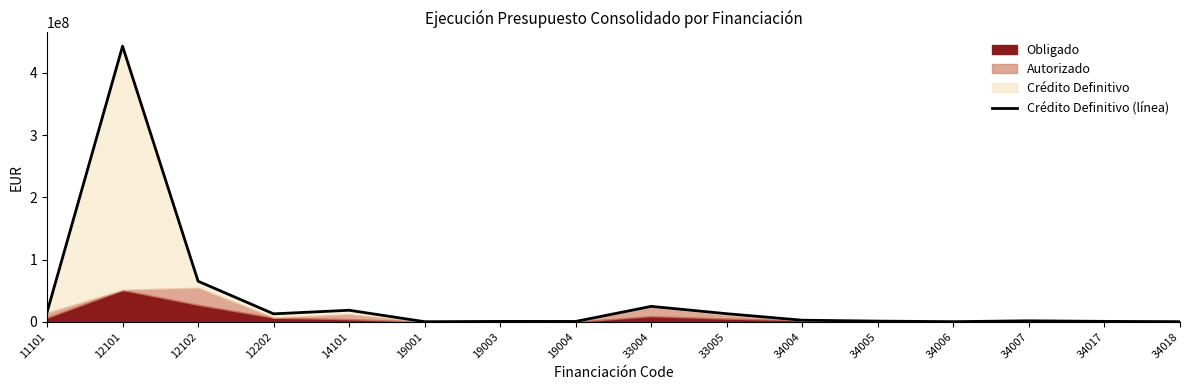

Where is the data nearest to the value 221524097?

12102